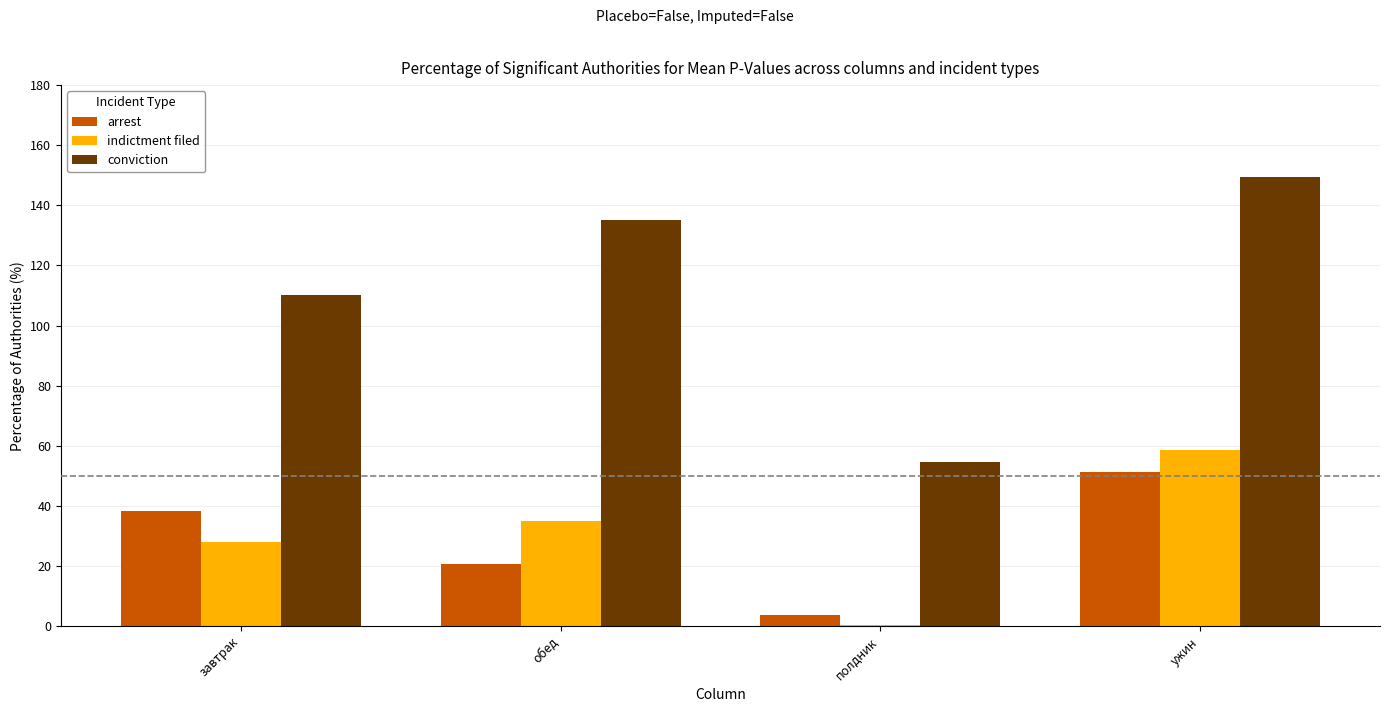

What is the approximate value of indictment filed at обед?

35.0